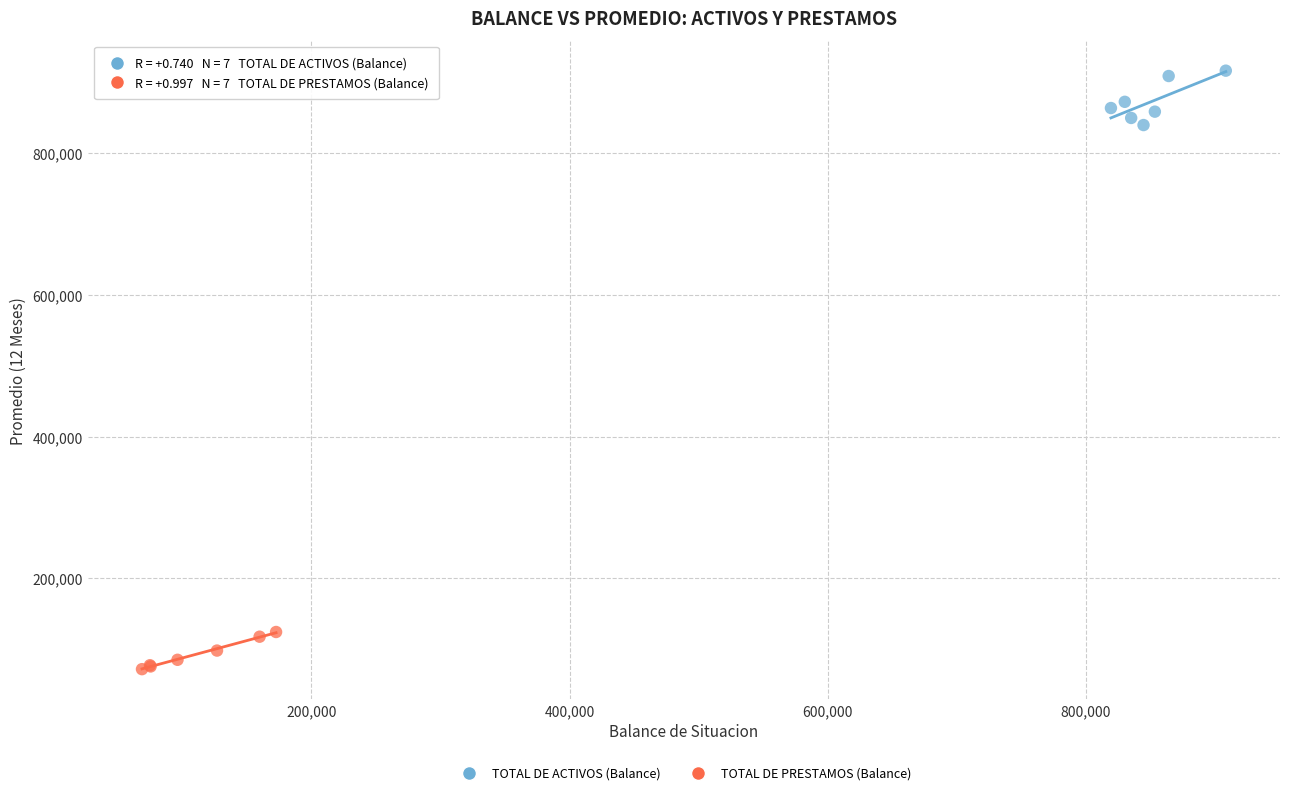

What are all the series names shown in the legend?

TOTAL DE ACTIVOS (Balance), TOTAL DE PRESTAMOS (Balance)